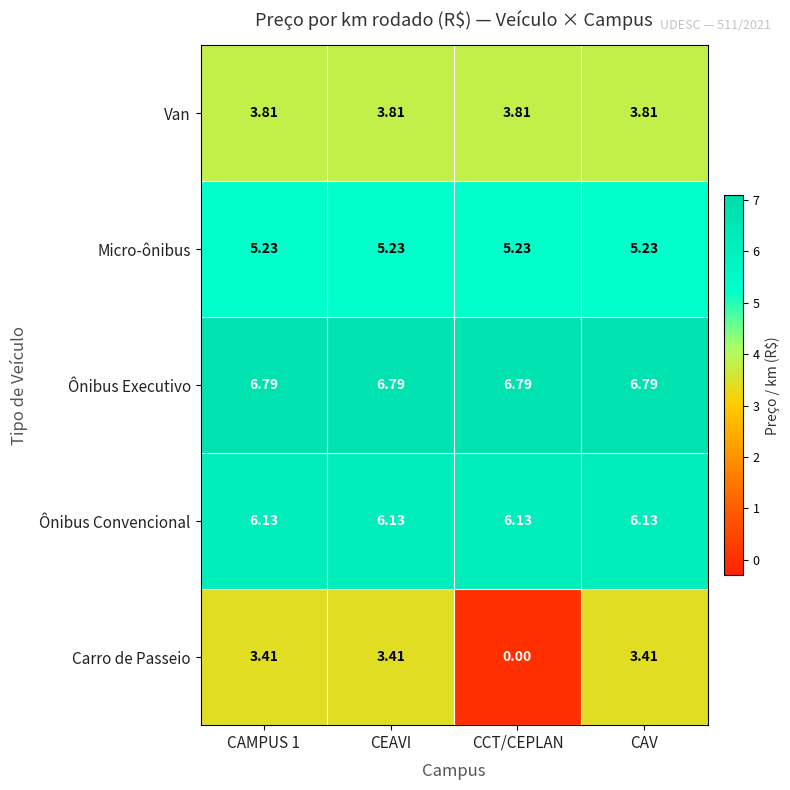

Which series changed the most between CCT/CEPLAN and CAV?

Carro de Passeio